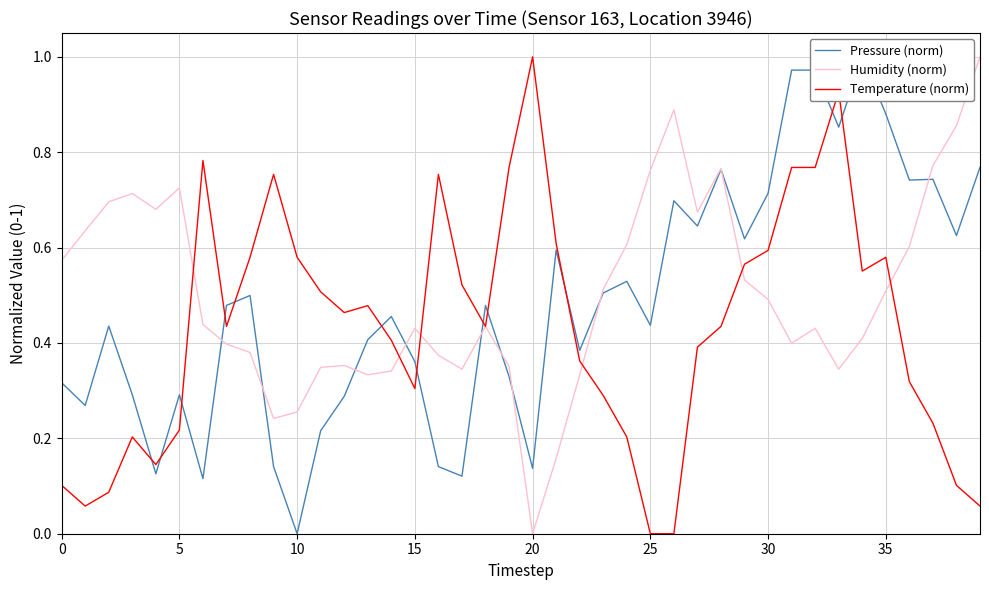

What is the total value across all series at 27?

1.7